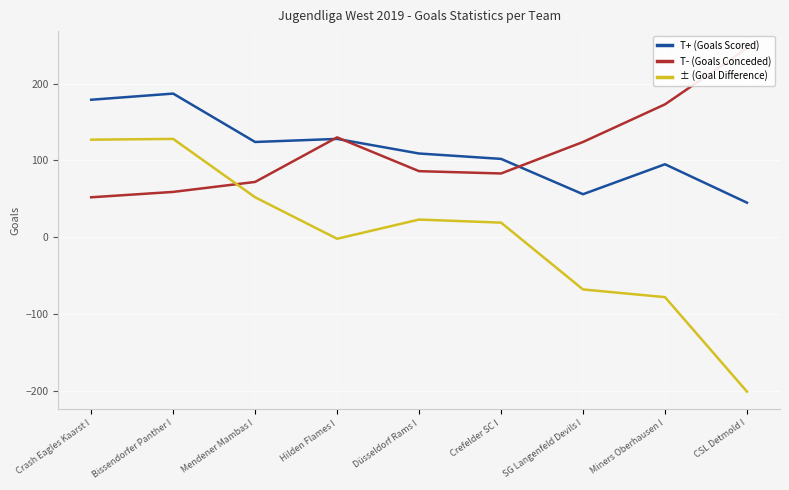

Reading left to right, transcribe all the data shown in this chart.

T+ (Goals Scored): 179	187	124	128	109	102	56	95	45
T- (Goals Conceded): 52	59	72	130	86	83	124	173	246
± (Goal Difference): 127	128	52	-2	23	19	-68	-78	-201